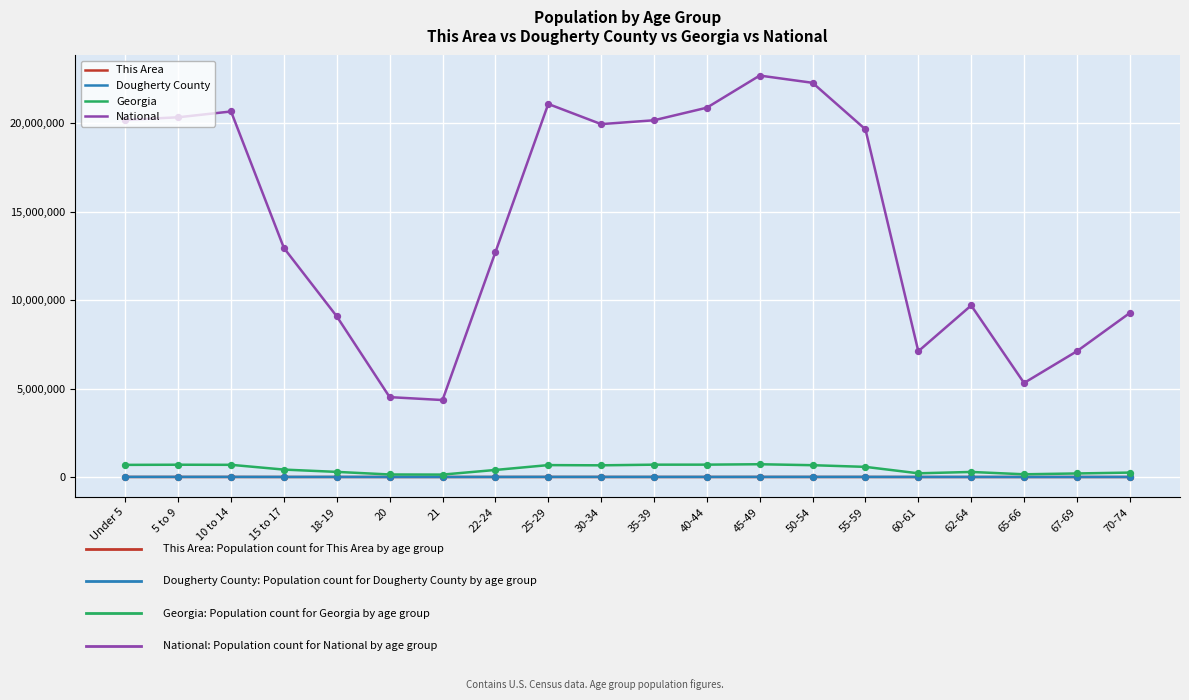

What are all the series names shown in the legend?

This Area, Dougherty County, Georgia, National